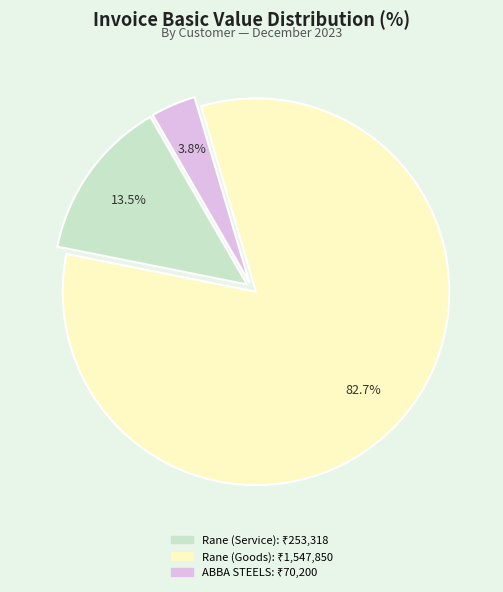

Is there a majority slice in this chart?

Yes